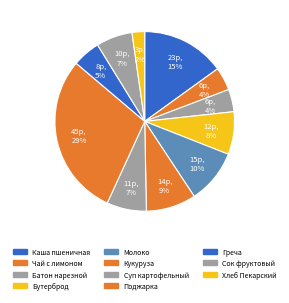

Which category has the smallest portion of the pie?

Хлеб Пекарский